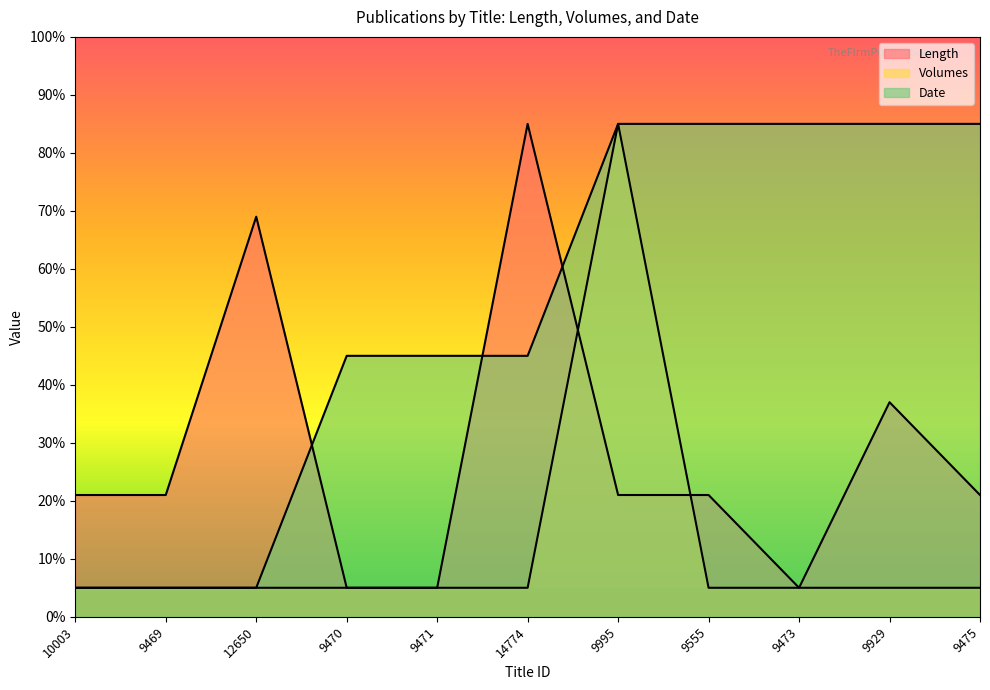

At 9475, list the series in order from smallest to largest.

Volumes, Length, Date